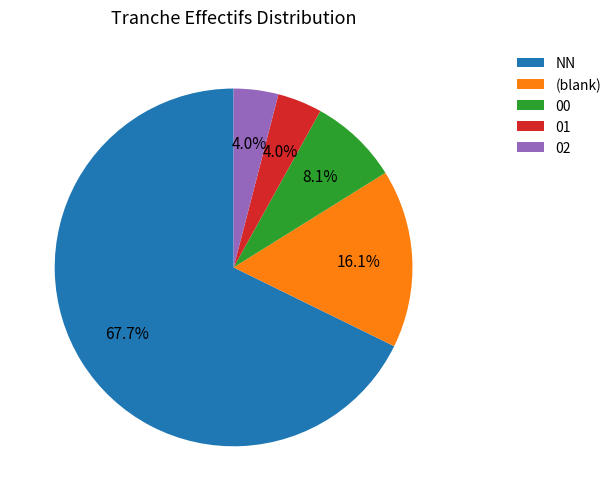

Which has a higher value, NN or 02?

NN